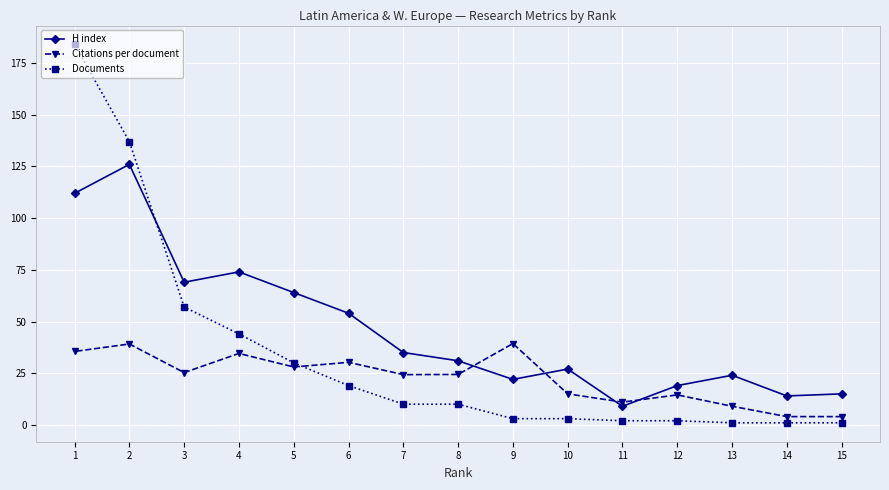

How many times do Documents and H index cross each other?

1